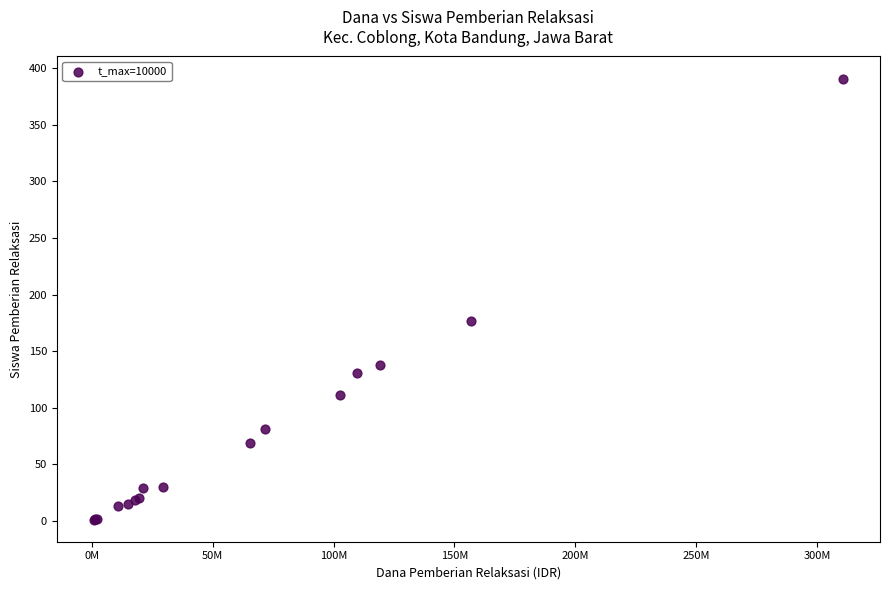

What Y value in the scatter plot is closest to 196?

177